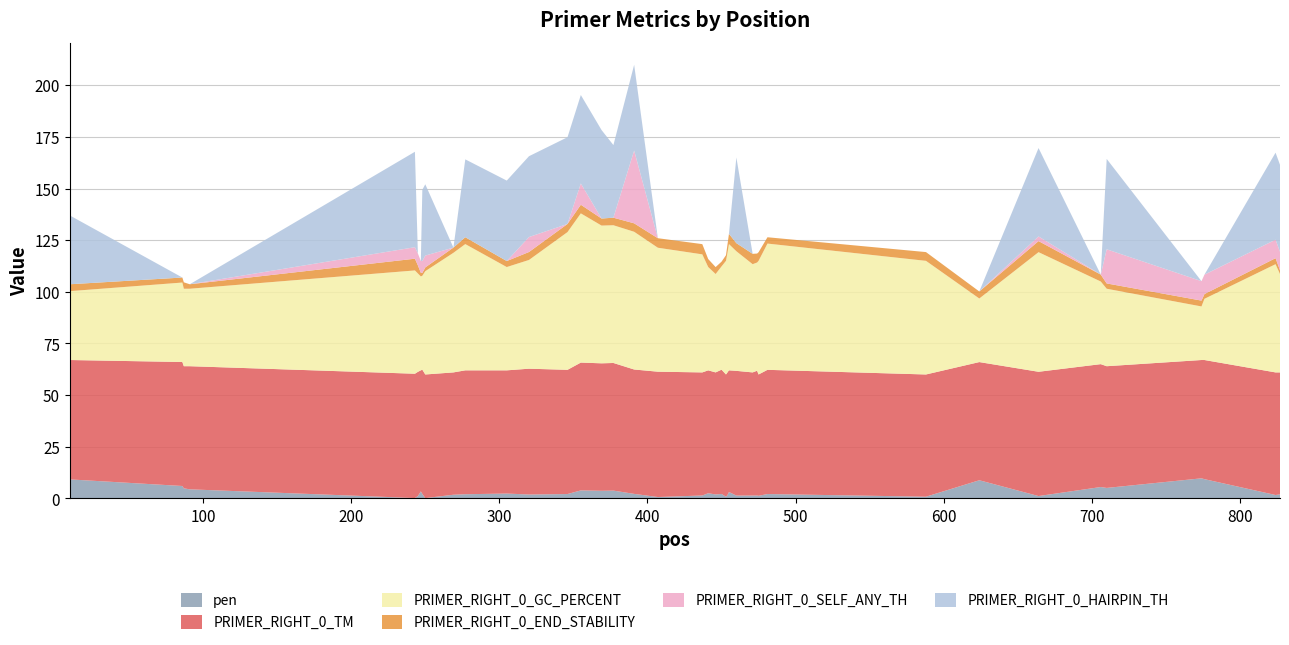

Reading left to right, what are all the values shown in this chart?

pen: 10=9.2	86=6.0	87=4.9	91=4.4	243=0.2	245=1.1	247=3.4	248=2.2	250=0.2	269=1.8	277=2.0	305=2.4	320=1.9	346=2.1	355=3.9	369=3.7	377=3.8	391=2.2	407=0.7	437=1.4	441=2.5	446=1.9	450=2.2	453=0.8	454=1.6	455=3.1	460=1.4	471=1.4	474=1.4	475=1.3	481=2.1	588=0.8	624=8.8	664=1.2	706=5.5	710=5.1	774=9.7	776=9.3	824=1.7	827=2.0
PRIMER_RIGHT_0_TM: 10=57.8	86=60.0	87=59.1	91=59.6	243=60.2	245=60.1	247=58.6	248=60.2	250=59.8	269=59.2	277=60.0	305=59.6	320=60.9	346=60.1	355=61.9	369=61.7	377=61.8	391=60.2	407=60.7	437=59.6	441=59.5	446=59.1	450=60.2	453=59.2	454=59.4	455=58.9	460=60.4	471=59.6	474=60.4	475=58.7	481=60.1	588=59.2	624=57.2	664=60.2	706=59.5	710=58.9	774=57.3	776=57.7	824=59.3	827=59.0
PRIMER_RIGHT_0_GC_PERCENT: 10=33.3	86=38.5	87=37.5	91=37.5	243=50.0	245=47.6	247=45.5	248=45.5	250=50.0	269=57.9	277=61.1	305=50.0	320=52.6	346=66.7	355=72.2	369=66.7	377=66.7	391=66.7	407=60.0	437=57.1	441=50.0	446=47.6	450=50.0	453=55.0	454=57.9	455=61.1	460=57.9	471=52.4	474=52.4	475=55.0	481=61.1	588=55.0	624=30.8	664=57.9	706=40.0	710=37.5	774=25.9	776=29.6	824=52.4	827=47.6
PRIMER_RIGHT_0_END_STABILITY: 10=3.3	86=2.4	87=3.1	91=2.2	243=5.7	245=3.9	247=1.7	248=1.4	250=1.8	269=2.5	277=3.3	305=2.9	320=3.9	346=3.9	355=4.2	369=3.4	377=3.7	391=4.1	407=4.6	437=5.0	441=3.9	446=3.4	450=2.3	453=2.7	454=4.0	455=5.0	460=3.9	471=5.0	474=4.3	475=4.2	481=3.1	588=4.2	624=3.4	664=5.4	706=3.3	710=2.6	774=2.8	776=2.3	824=2.9	827=1.8
PRIMER_RIGHT_0_SELF_ANY_TH: 10=0.0	86=0.0	87=0.0	91=0.0	243=5.6	245=5.7	247=5.7	248=5.7	250=5.7	269=0.0	277=0.0	305=0.0	320=7.2	346=0.0	355=10.3	369=0.0	377=0.0	391=35.2	407=0.0	437=0.0	441=0.0	446=0.0	450=0.0	453=0.0	454=0.0	455=0.0	460=0.0	471=0.0	474=0.0	475=0.0	481=0.0	588=0.0	624=0.0	664=2.2	706=0.0	710=16.5	774=9.4	776=9.4	824=8.9	827=8.9
PRIMER_RIGHT_0_HAIRPIN_TH: 10=33.3	86=0.0	87=0.0	91=0.0	243=46.2	245=0.0	247=0.0	248=34.5	250=34.5	269=0.0	277=37.7	305=39.0	320=39.1	346=42.0	355=42.8	369=42.8	377=35.1	391=41.5	407=0.0	437=0.0	441=0.0	446=0.0	450=0.0	453=0.0	454=0.0	455=0.0	460=41.5	471=0.0	474=0.0	475=0.0	481=0.0	588=0.0	624=0.0	664=42.8	706=0.0	710=43.8	774=0.0	776=0.0	824=42.1	827=42.1